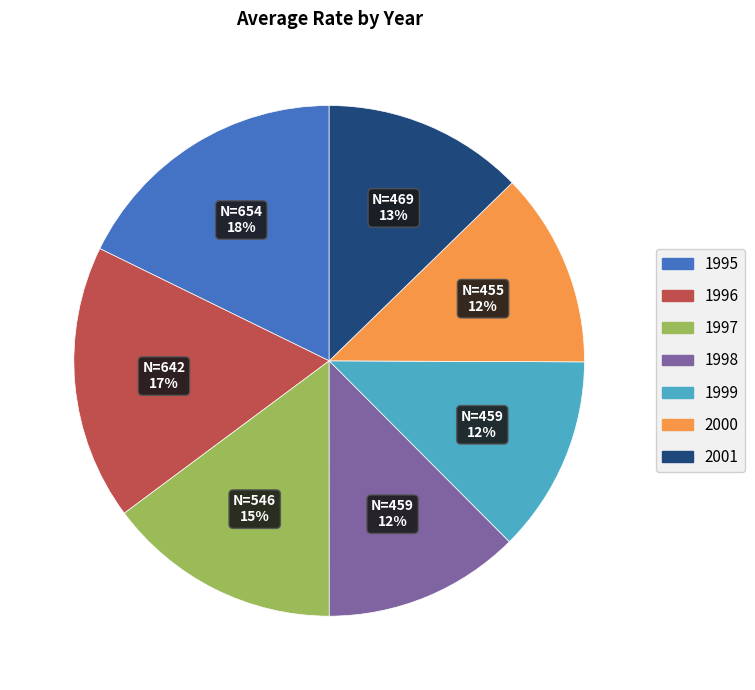

Is 1997 the majority of the pie?

No